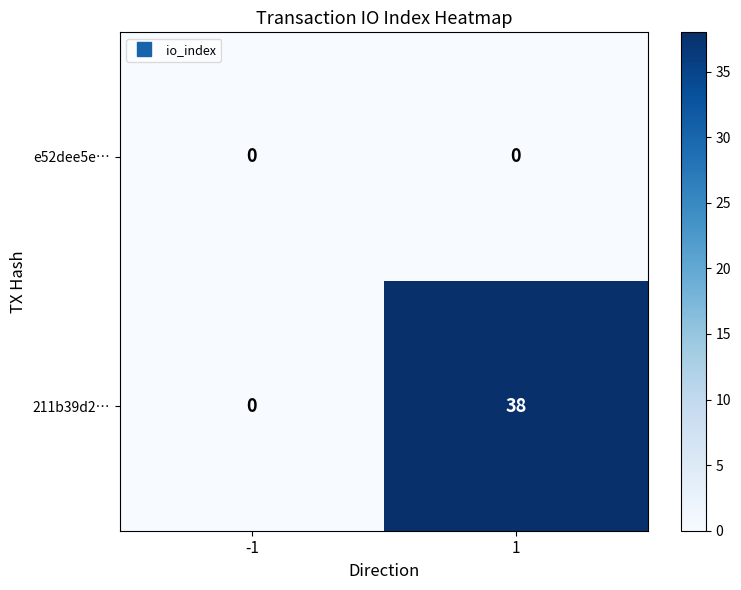

How many distinct data groups are displayed?

2